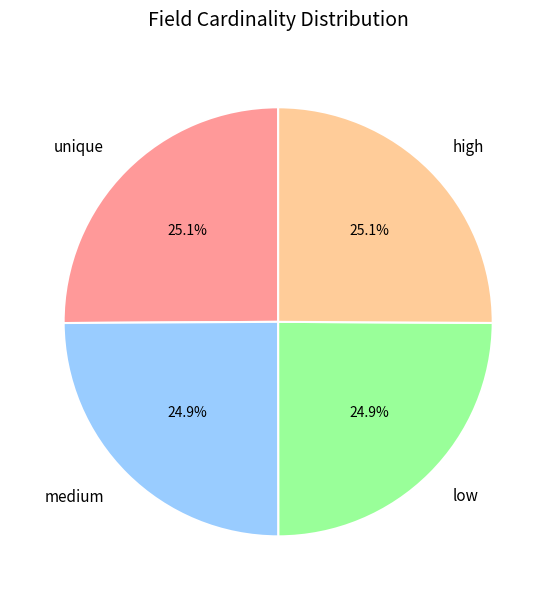

Combined, what portion of the pie is low and medium?

49.8%